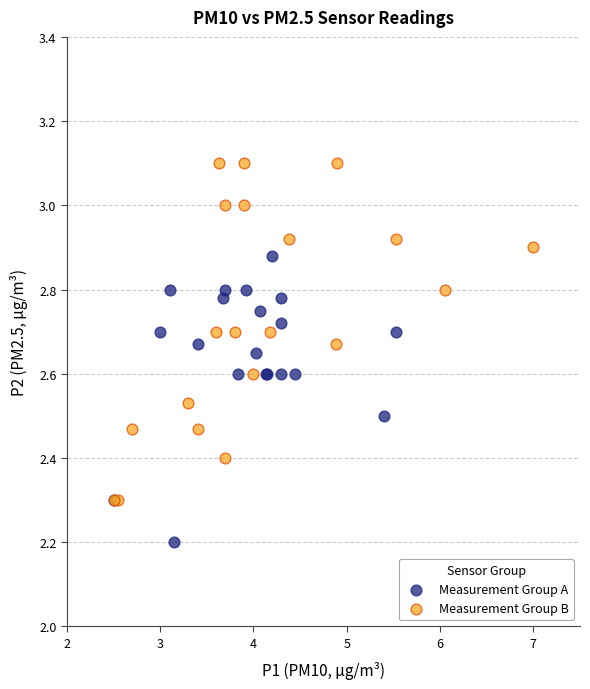

Which series reaches the minimum Y coordinate?

Measurement Group A